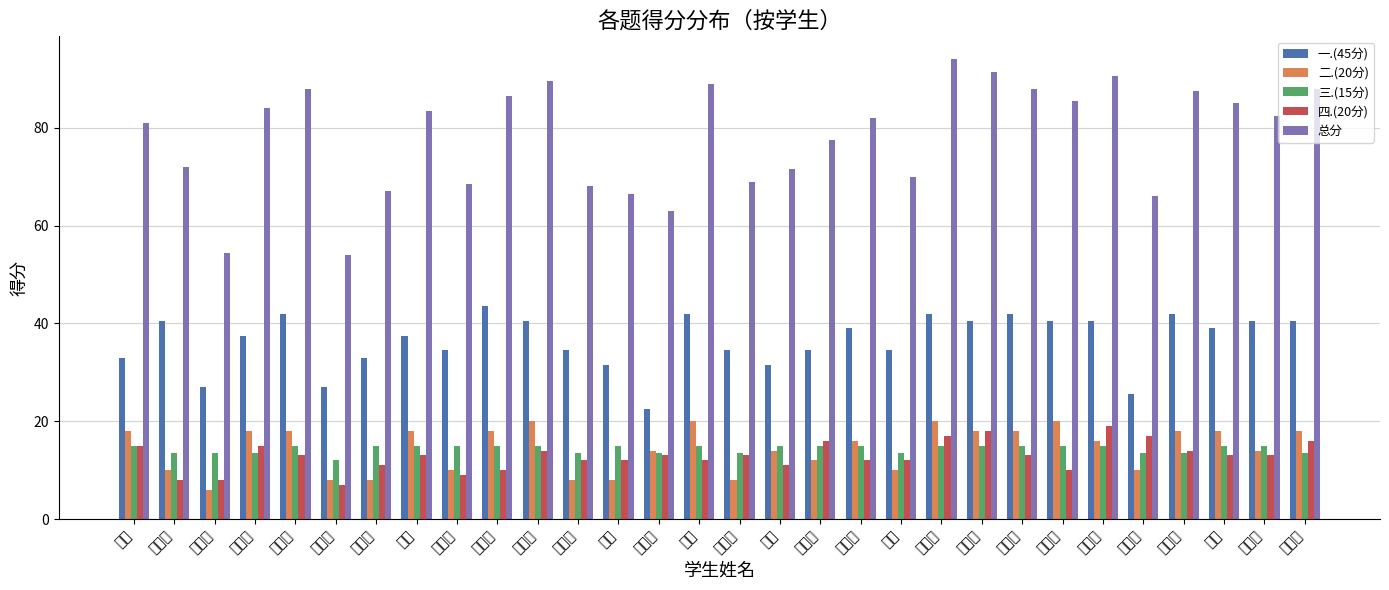

What position from the right is 曹一鸣?

26